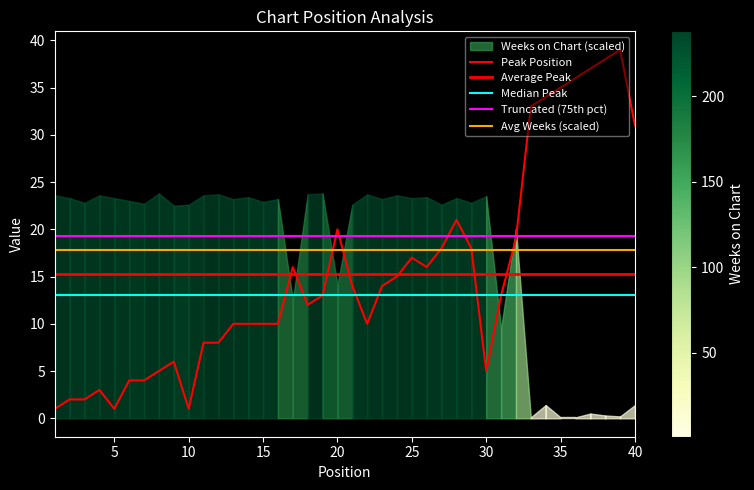

What is the ratio of the value at 14 to the value at 35?

0.3